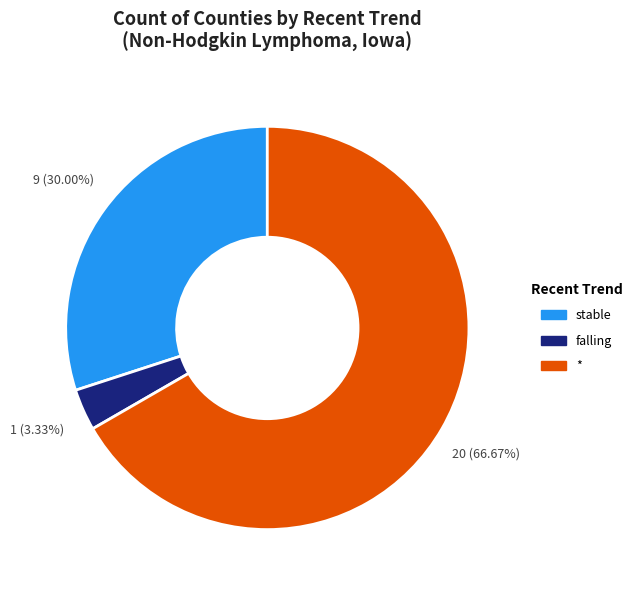

To the nearest percent, what is the combined percentage of stable and *?

97%